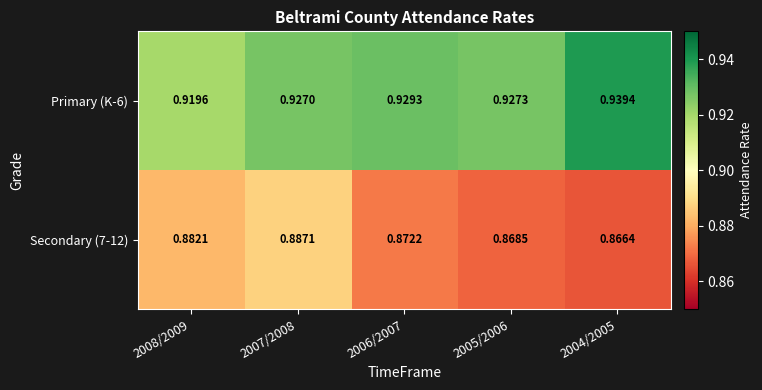

Is the value of Secondary (7-12) at 2006/2007 greater than the value of Primary (K-6) at 2005/2006?

No